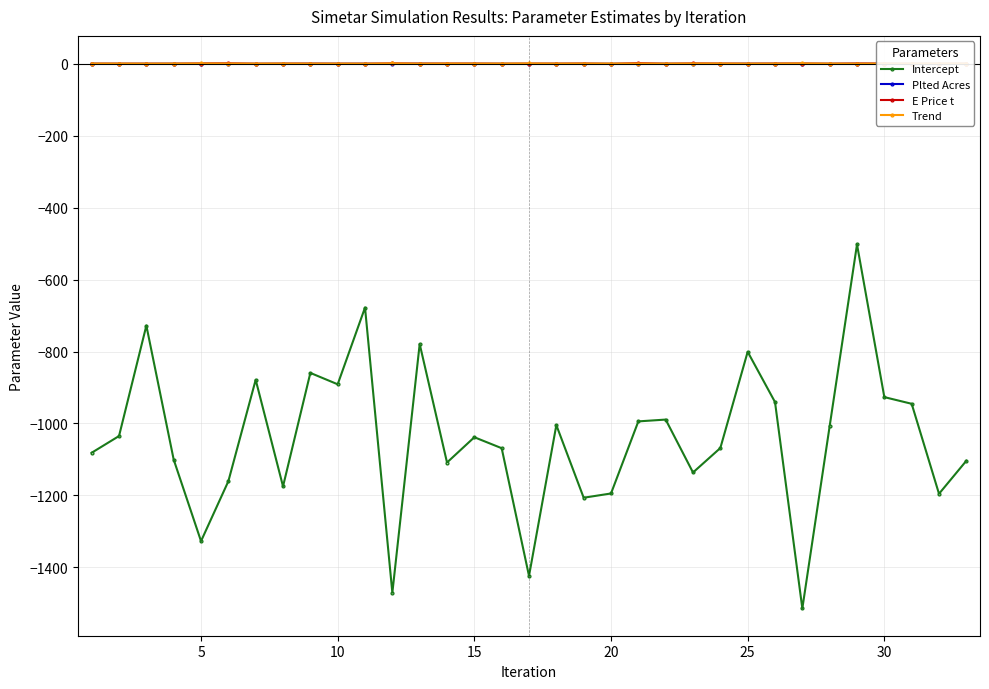

True or false: Intercept and Trend intersect in this chart.

False